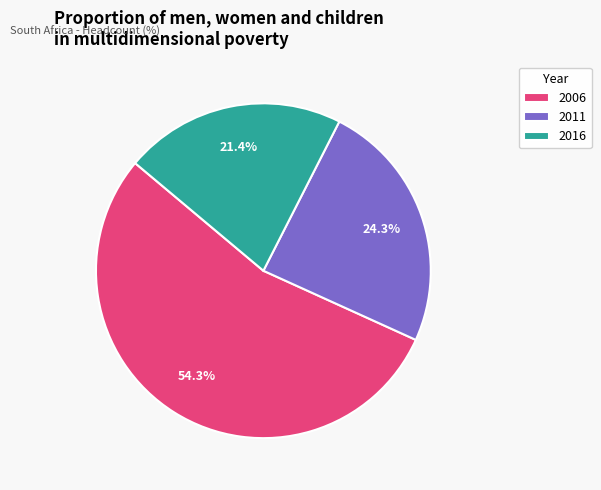

Which has a higher value, 2011 or 2016?

2011